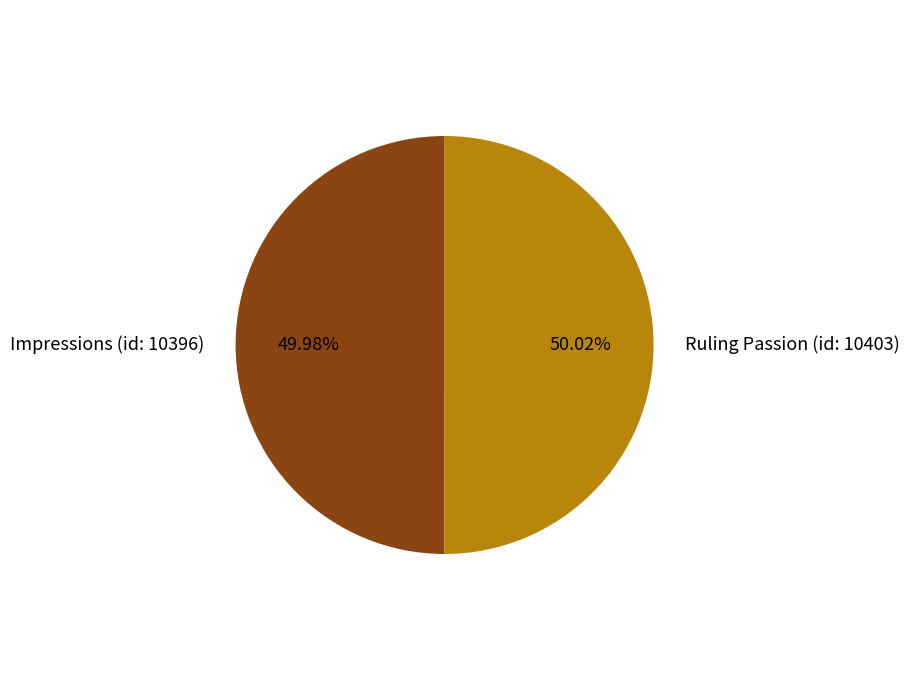

True or false: Impressions (id: 10396) accounts for 50% of the total.

True